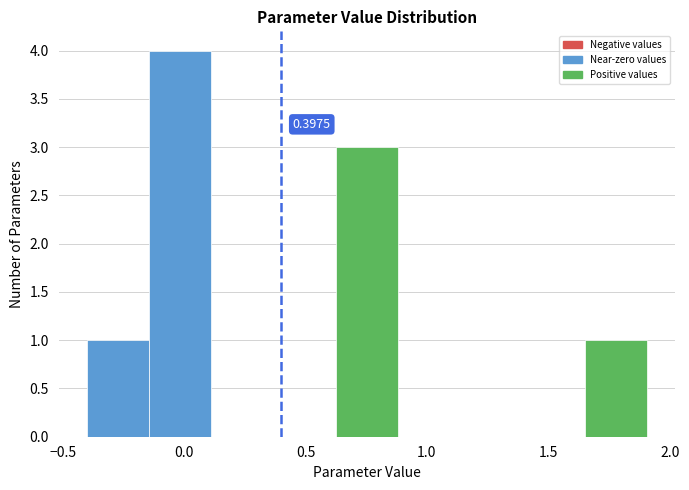

Over which range of the x-axis is the bar tallest?

-0.15 to 0.10